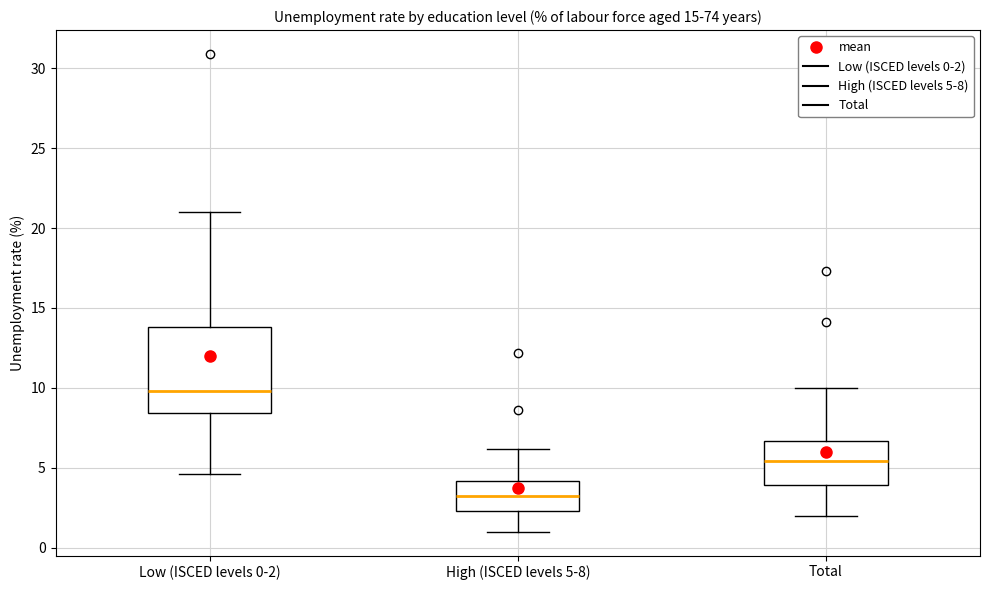

Where is the lower edge of the box for High (ISCED levels 5-8) on the y-axis? The values are not printed on the chart, so give them approximately, as read against the axis.

2.5